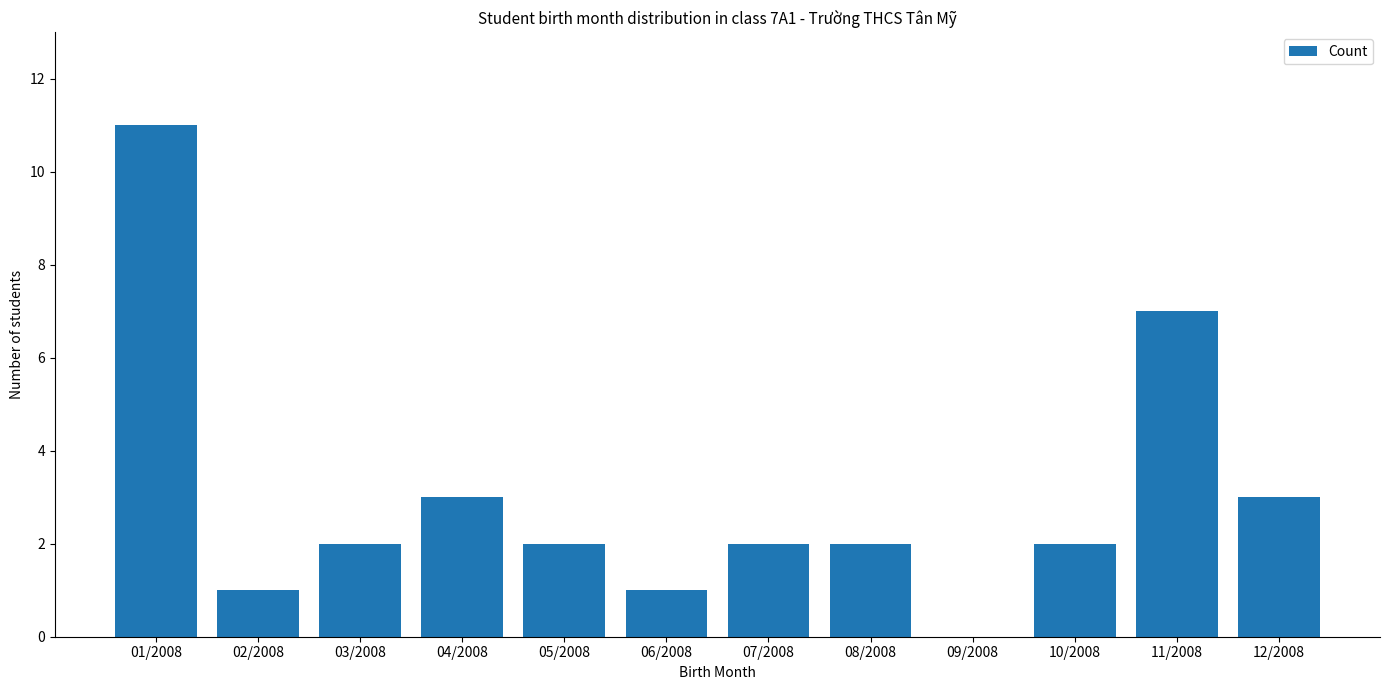

At which category does the chart reach its peak across all series?

01/2008